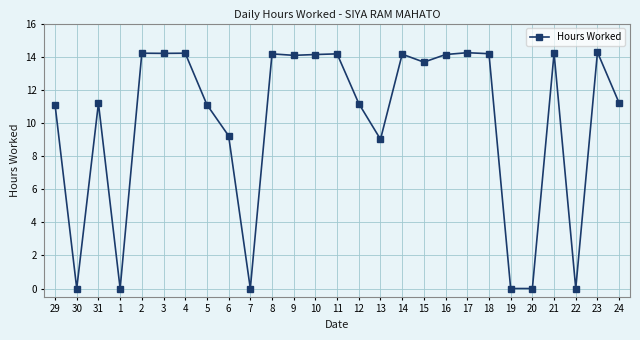

At which category does the data reach its first local valley?

30